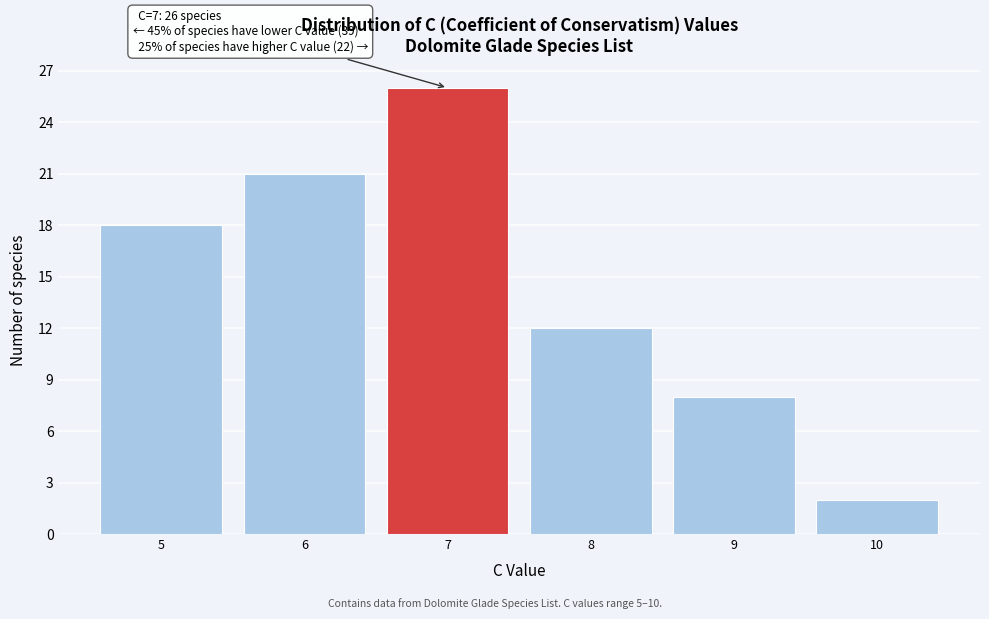

Reading right to left, list all the values displayed in this chart.

10=2	9=8	8=12	7=26	6=21	5=18